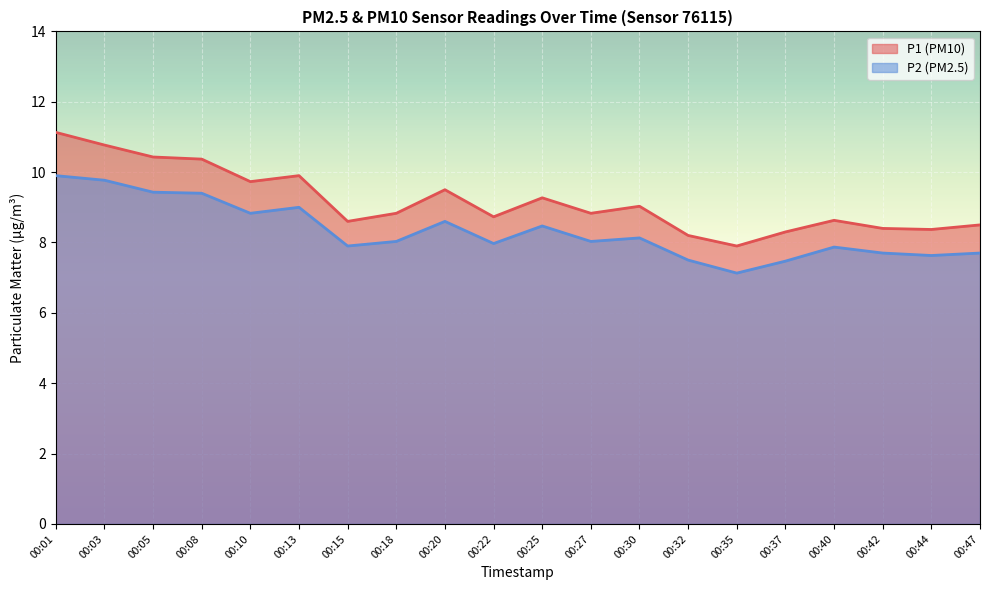

What is the sum of the P1 values at 00:40 and 00:15?

17.2